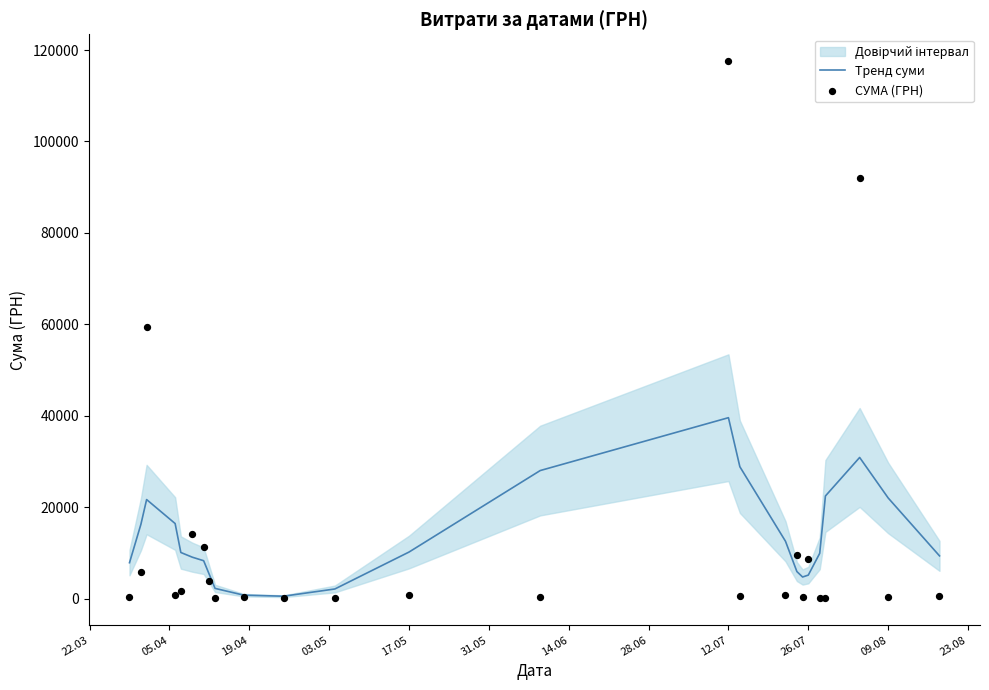

The value of Тренд суми at 12.07 is 9920.7. True or false?

False